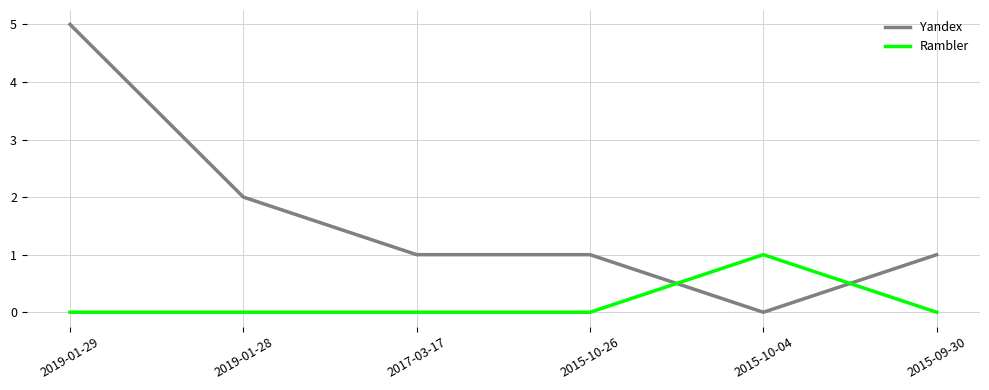

Is it true that Yandex equals 0 at 2015-10-04?

True